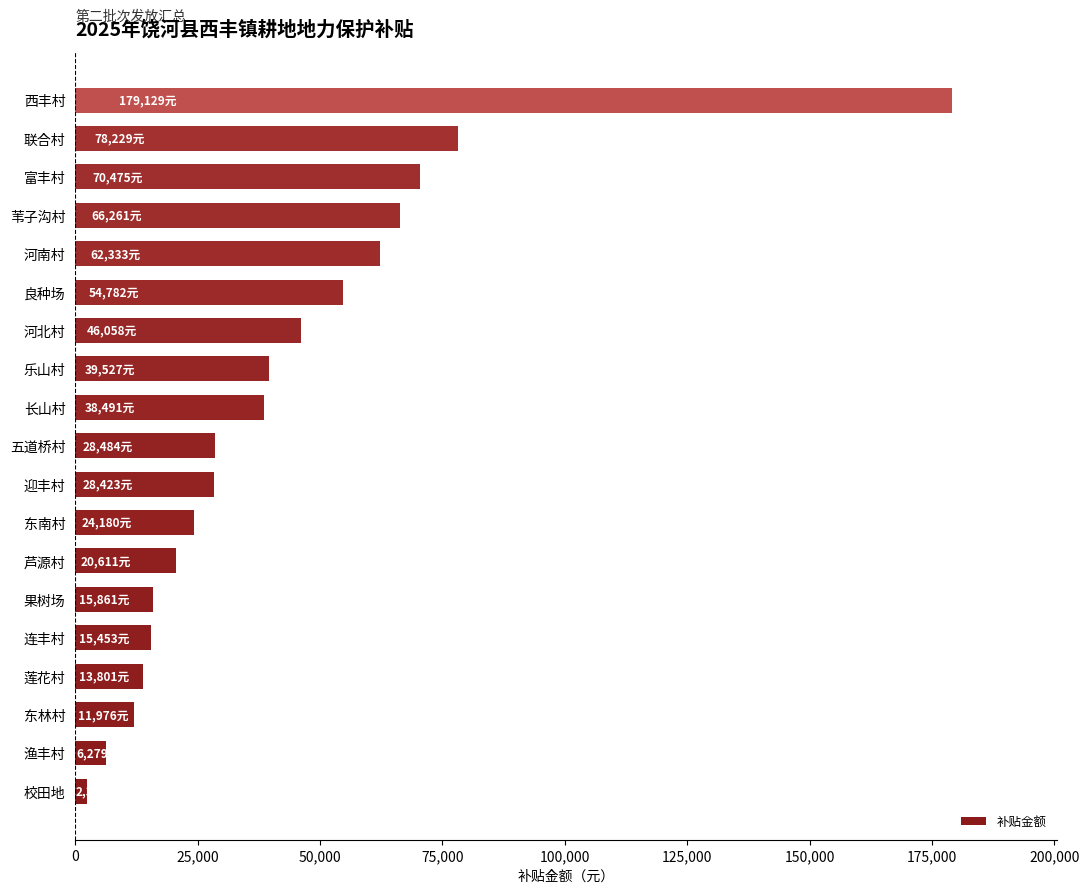

Which label corresponds to the largest value in the chart?

西丰村